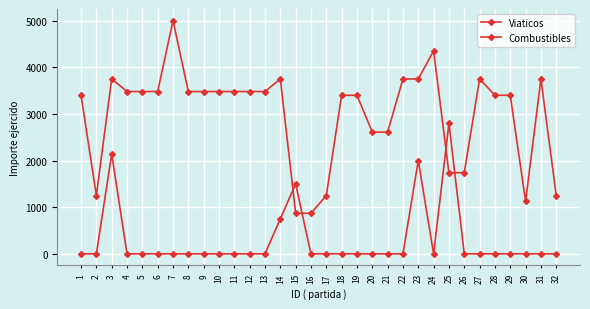

How many distinct data groups are displayed?

2